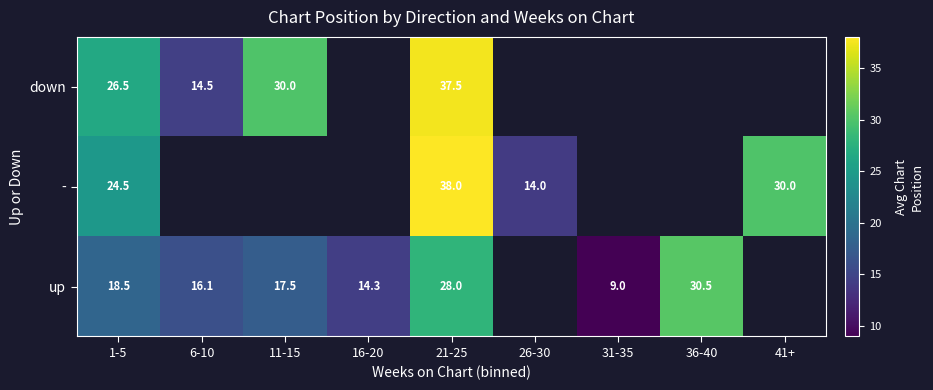

What is the difference between the down values at 6-10 and 11-15?

15.5